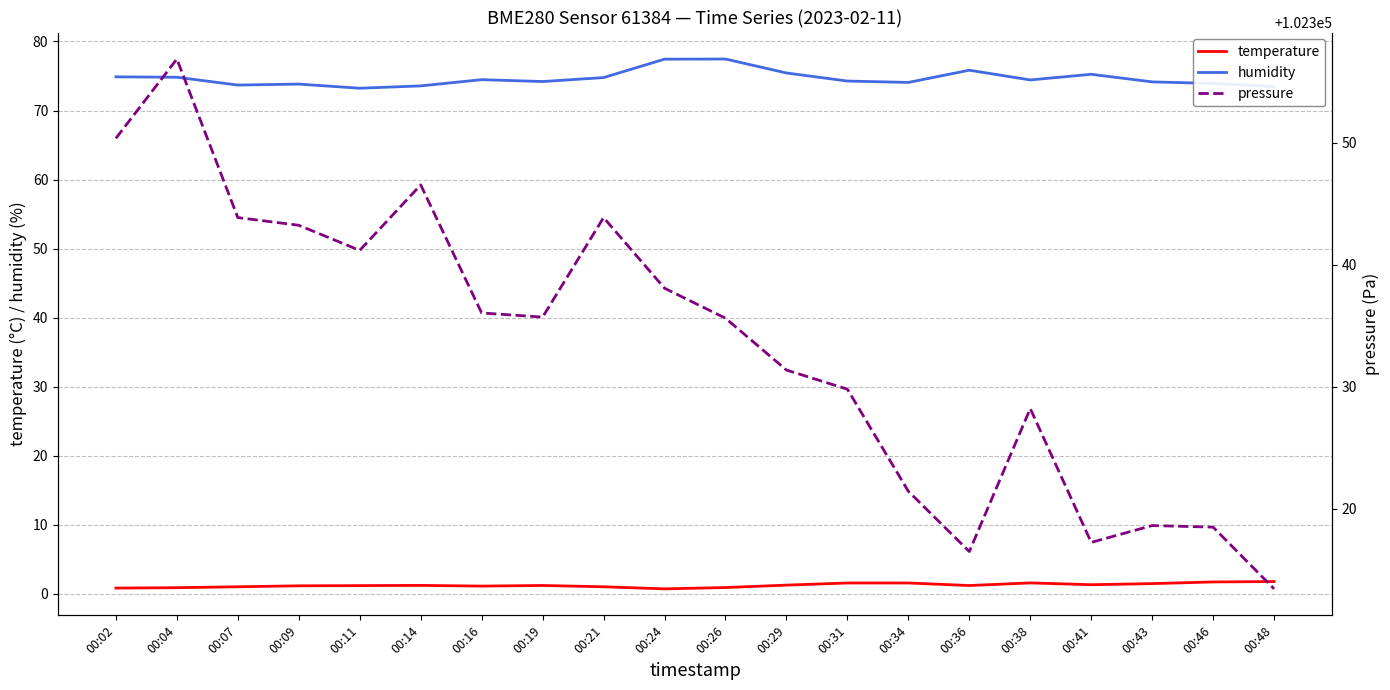

Which category has the highest value in the pressure series?

00:04